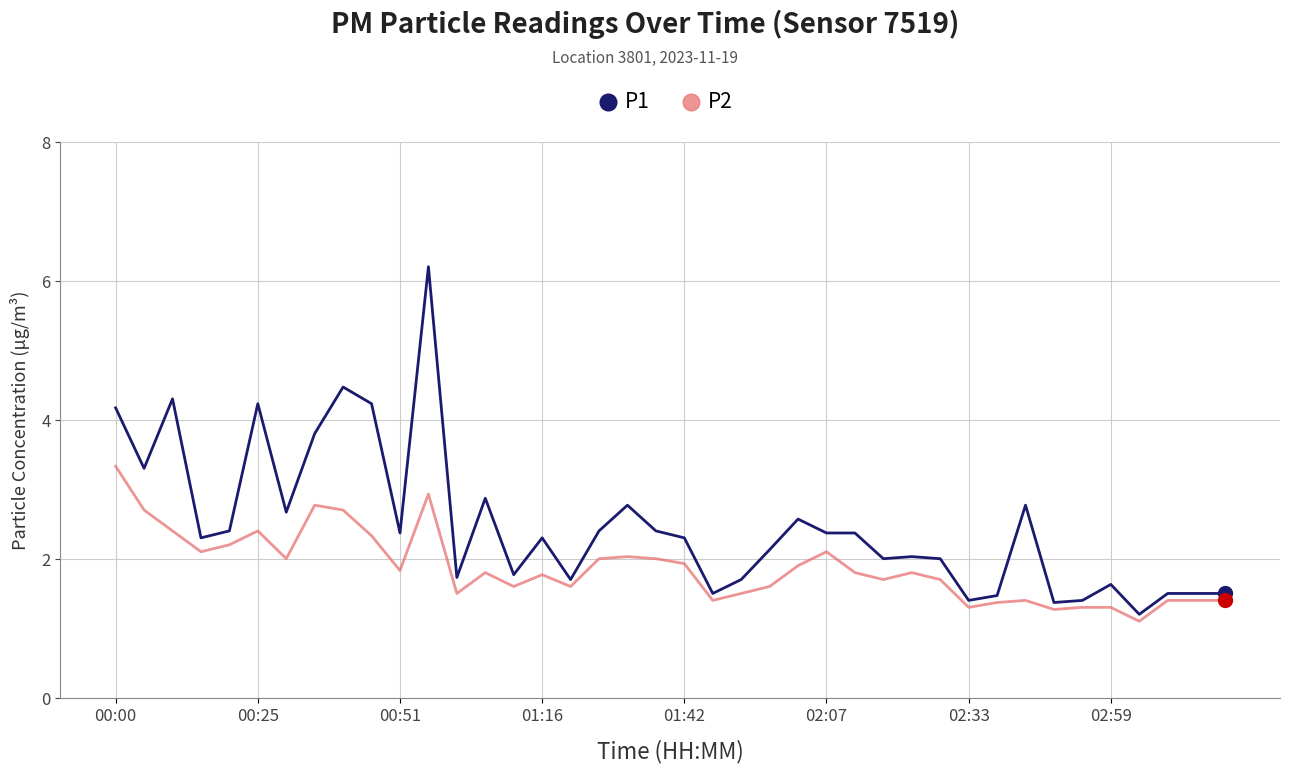

List the series in order of their peak value, lowest first.

P2, P1